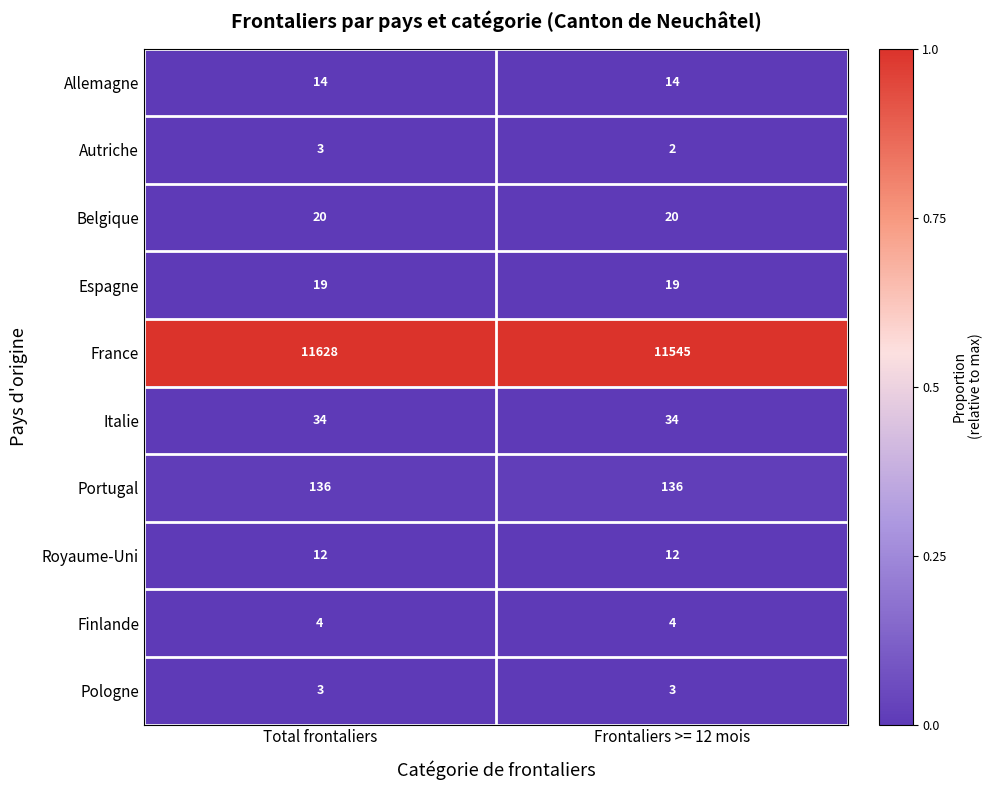

Read the Portugal value at Total frontaliers.

136